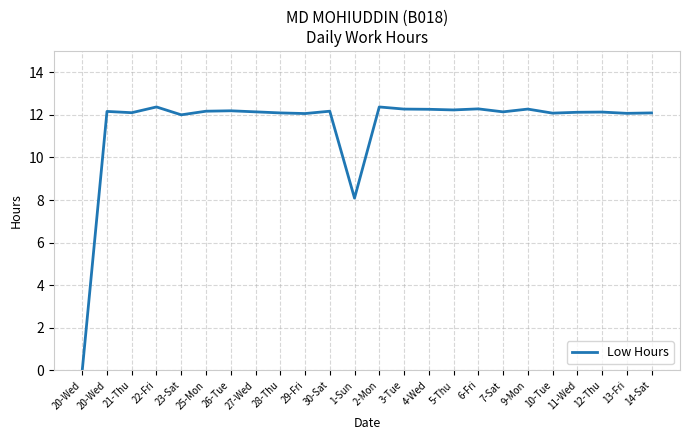

Reading right to left, list all the values displayed in this chart.

12.1	12.1	12.1	12.1	12.1	12.3	12.1	12.3	12.2	12.3	12.3	12.4	8.1	12.2	12.1	12.1	12.1	12.2	12.2	12.0	12.4	12.1	12.2	0.0